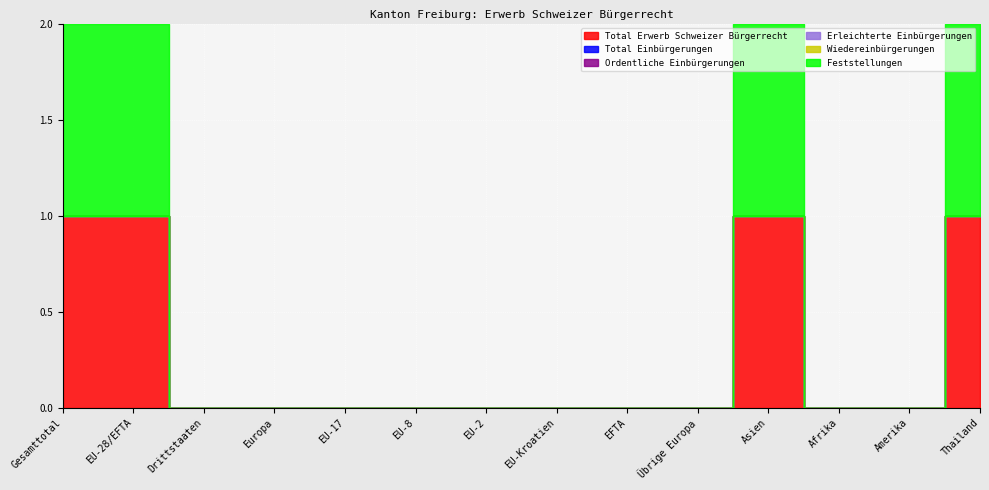

What are all the series names shown in the legend?

Total Erwerb Schweizer Bürgerrecht, Total Einbürgerungen, Ordentliche Einbürgerungen, Erleichterte Einbürgerungen, Wiedereinbürgerungen, Feststellungen